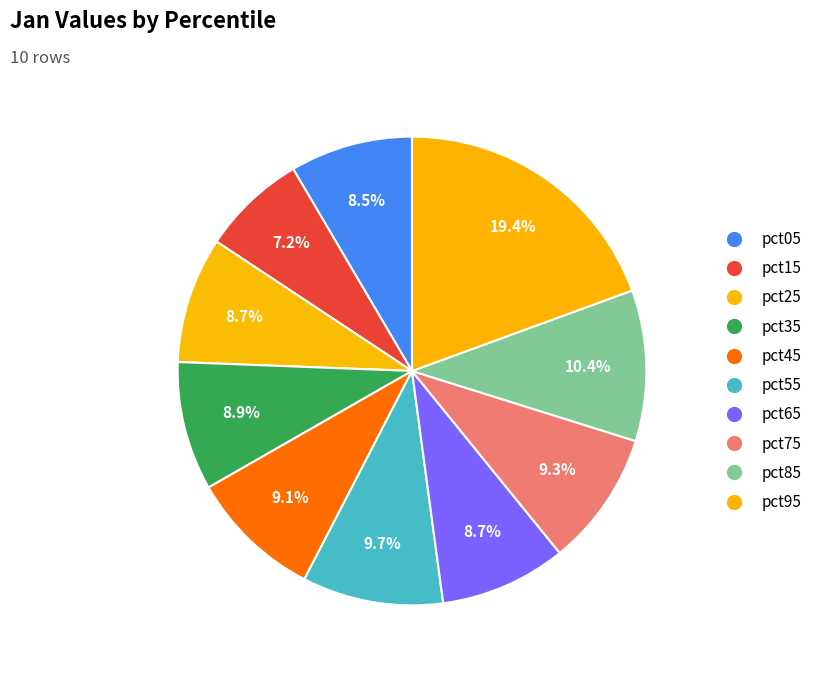

Does pct15 represent more than half of the total?

No